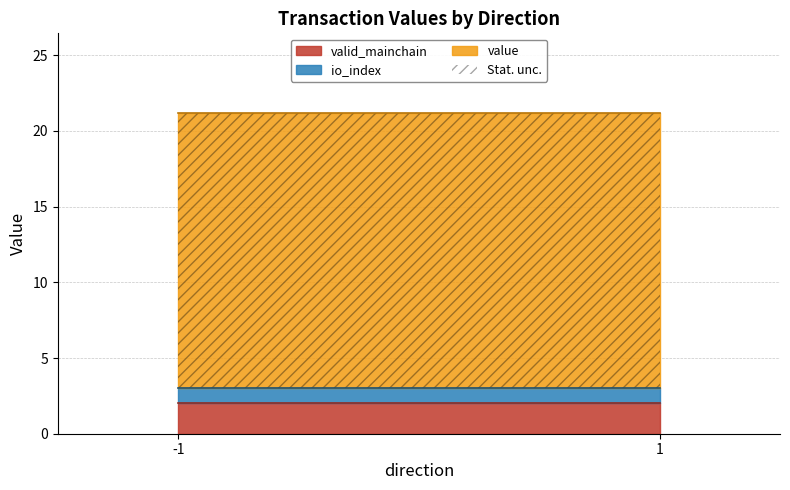

Which category has the highest value across all series?

-1